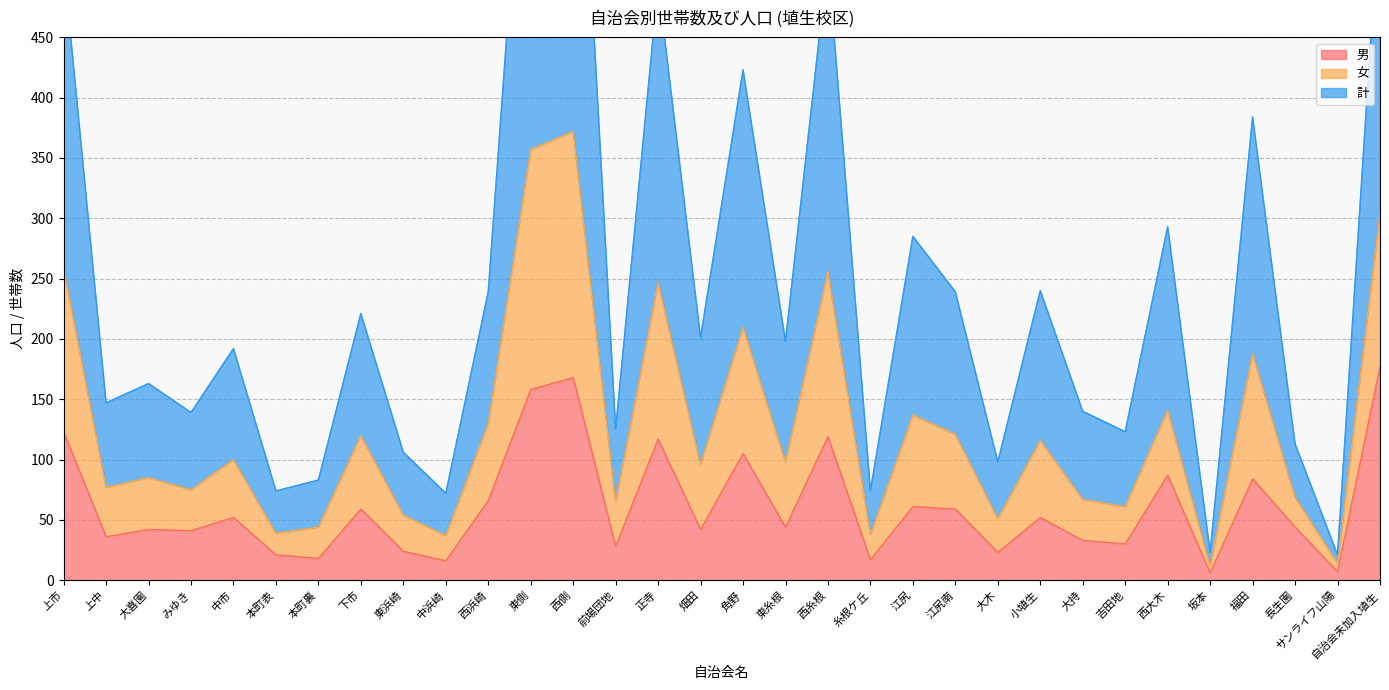

How many lines are shown in the chart?

3